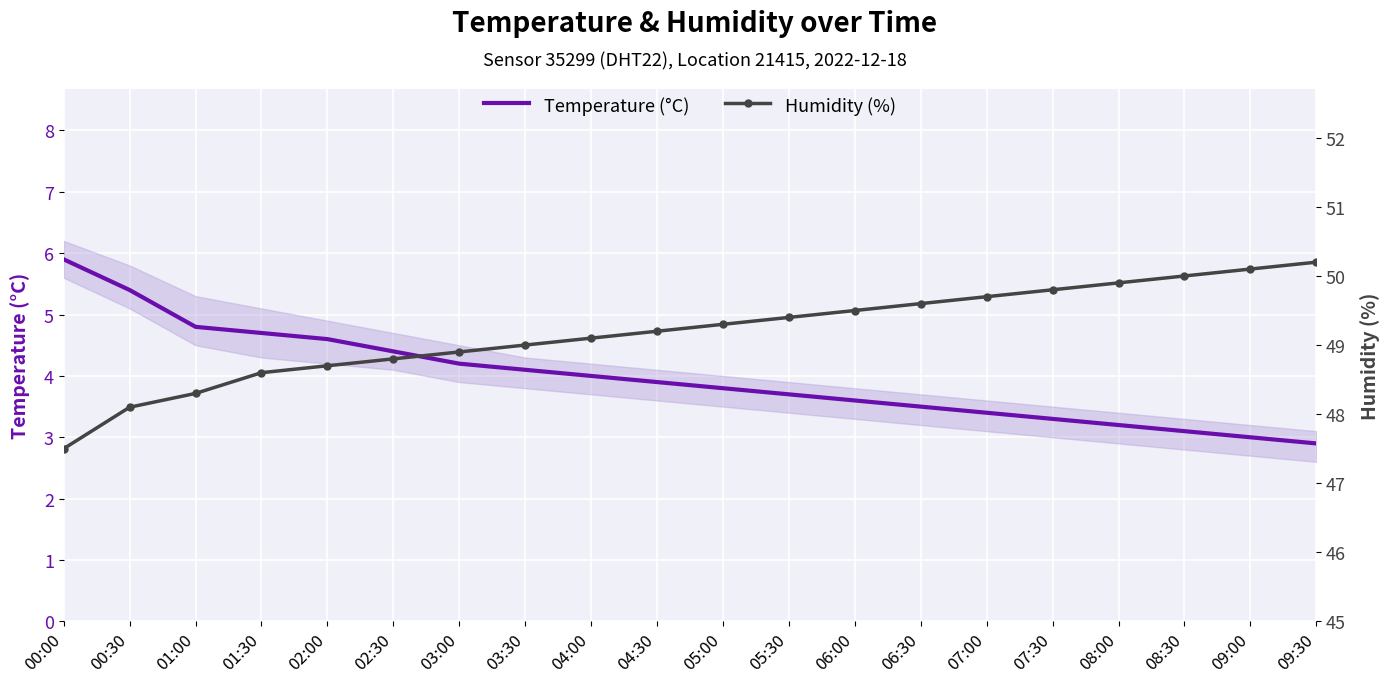

At which label is Humidity (%) closest to 48?

00:30